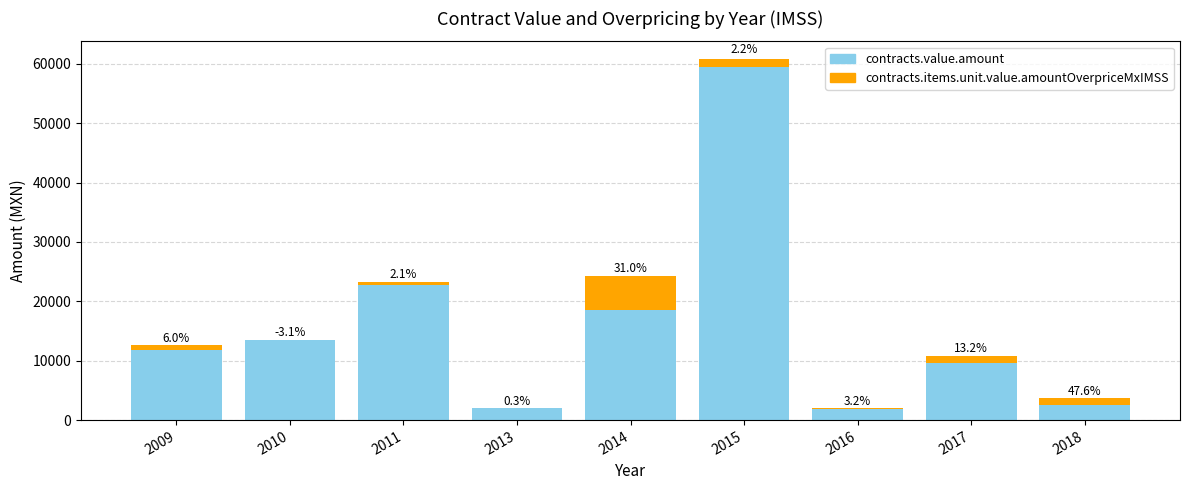

Rank the series at 2015 from highest to lowest value.

contracts.value.amount, contracts.items.unit.value.amountOverpriceMxIMSS